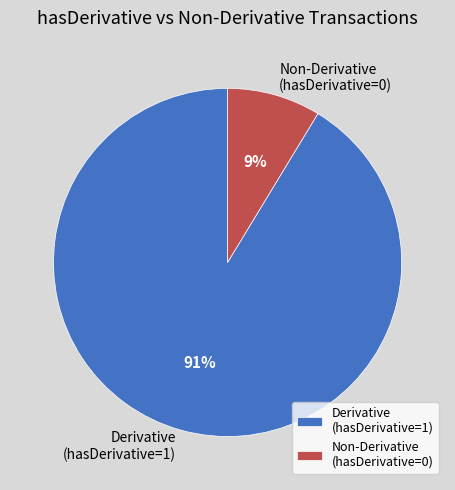

Between Non-Derivative (hasDerivative=0) and Derivative (hasDerivative=1), which is larger?

Derivative (hasDerivative=1)